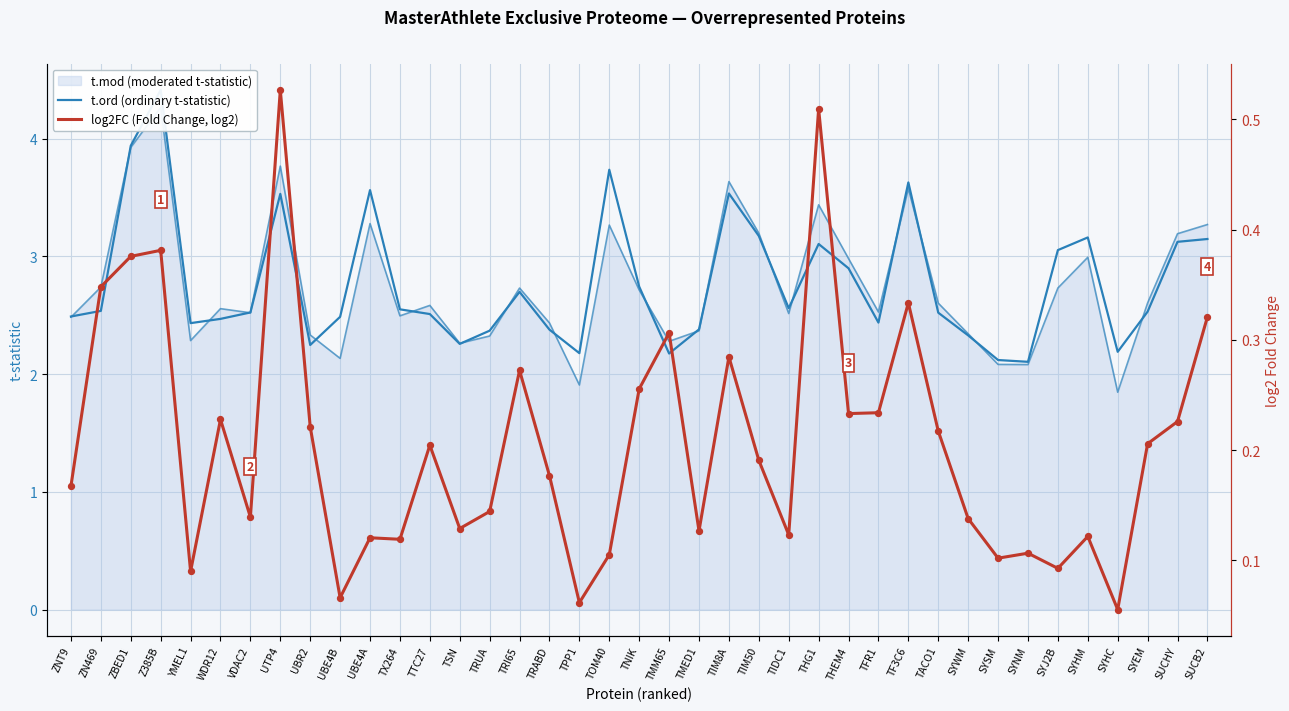

At how many categories does at least one series exceed 3?

13